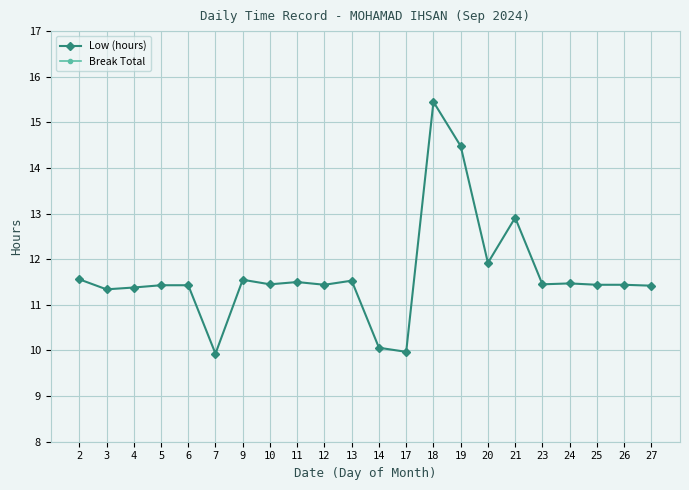

Reading left to right, list all the values displayed in this chart.

Low (hours): 11.6	11.3	11.4	11.4	11.4	9.9	11.6	11.4	11.5	11.4	11.5	10.1	10.0	15.4	14.5	11.9	12.9	11.4	11.5	11.4	11.4	11.4
Break Total: 0.0	0.0	0.0	0.0	0.0	0.0	0.0	0.0	0.0	0.0	0.0	0.0	0.0	0.0	0.0	0.0	0.0	0.0	0.0	0.0	0.0	0.0